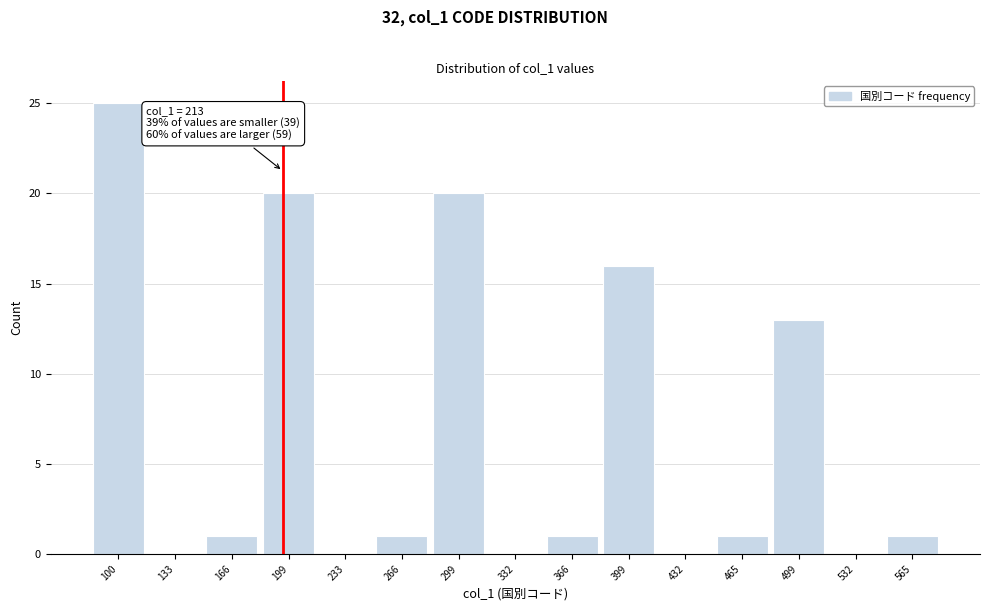

Reading left to right, extract all data points from this chart.

100=25	133=0	166=1	199=20	233=0	266=1	299=20	332=0	366=1	399=16	432=0	465=1	499=13	532=0	565=1